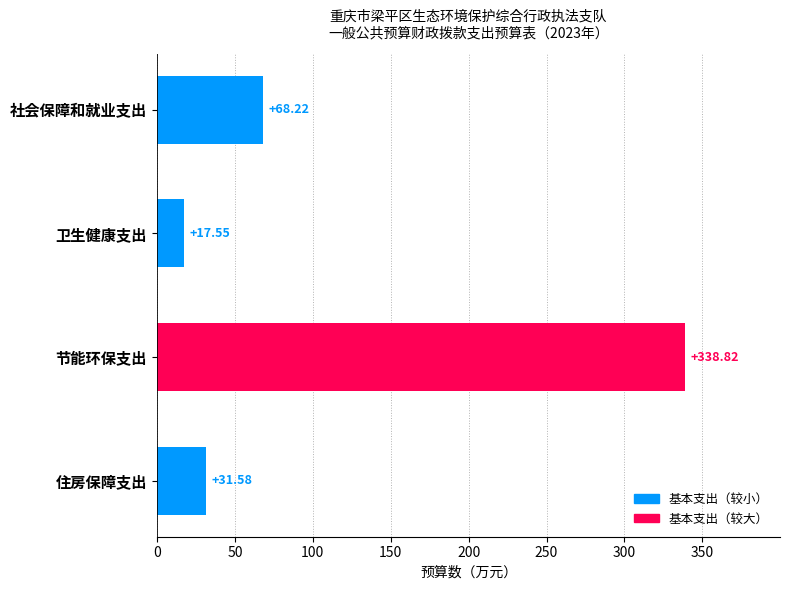

What is the sum of all values?

456.2